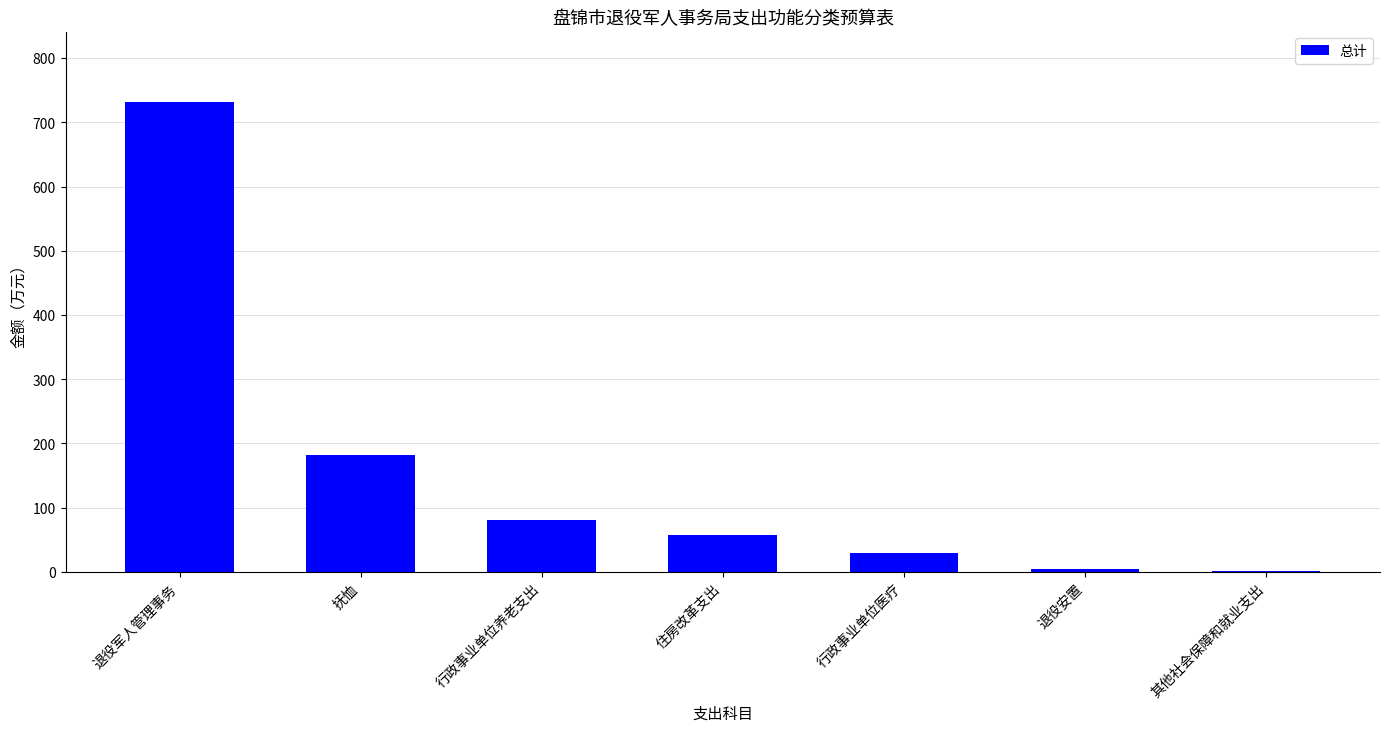

What is the sum of all values?

1087.2